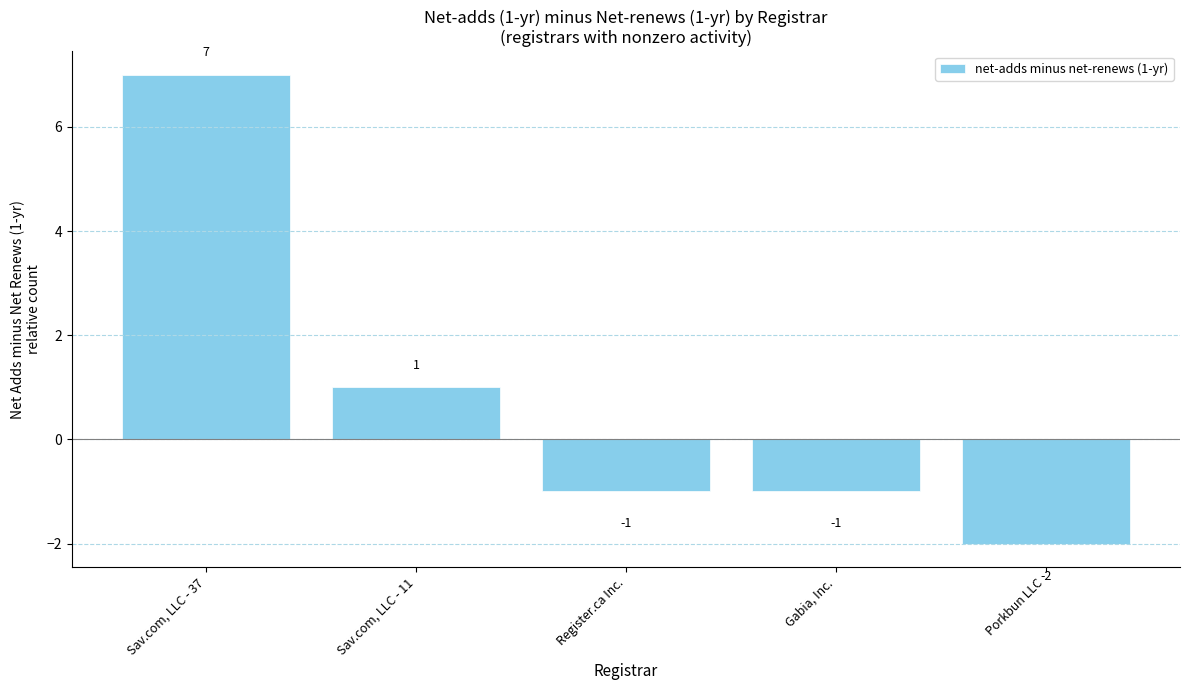

True or false: the data shows 5 at Sav.com, LLC - 37.

False